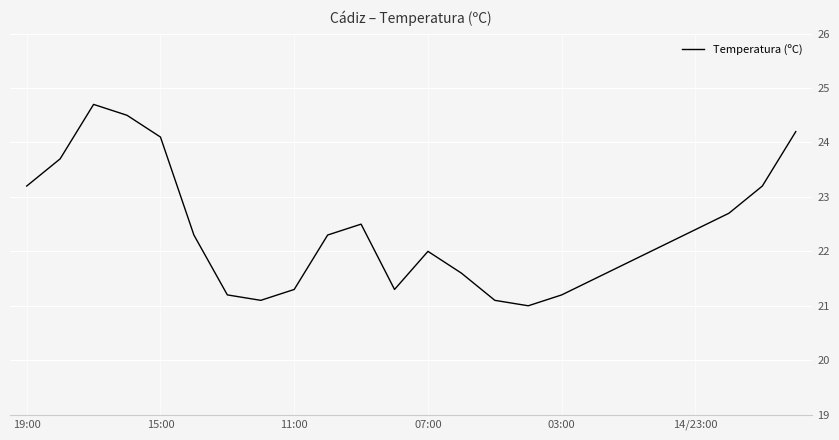

What is the greatest value displayed?

24.7